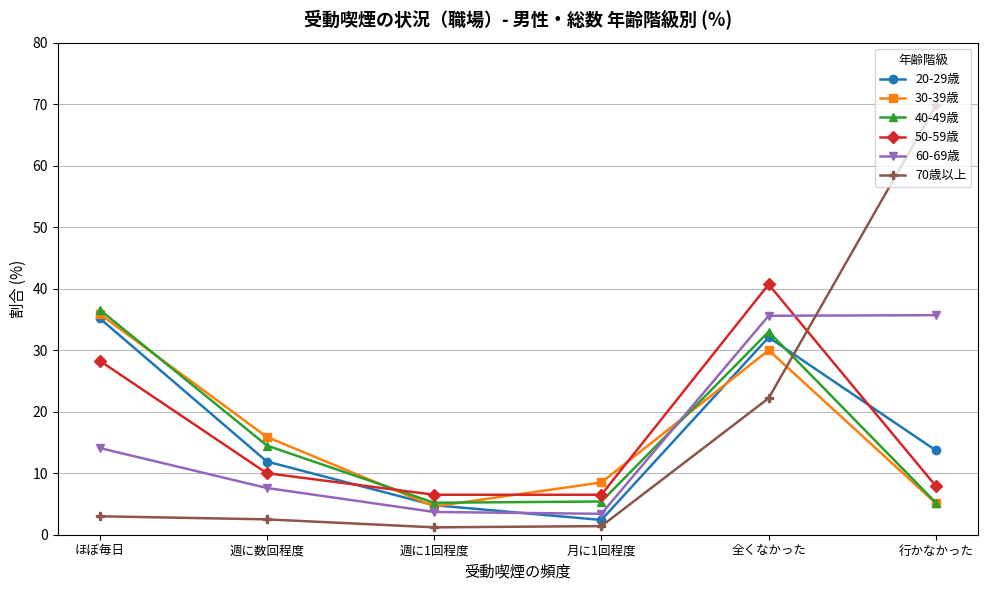

At which label does 20-29歳 reach its peak?

ほぼ毎日